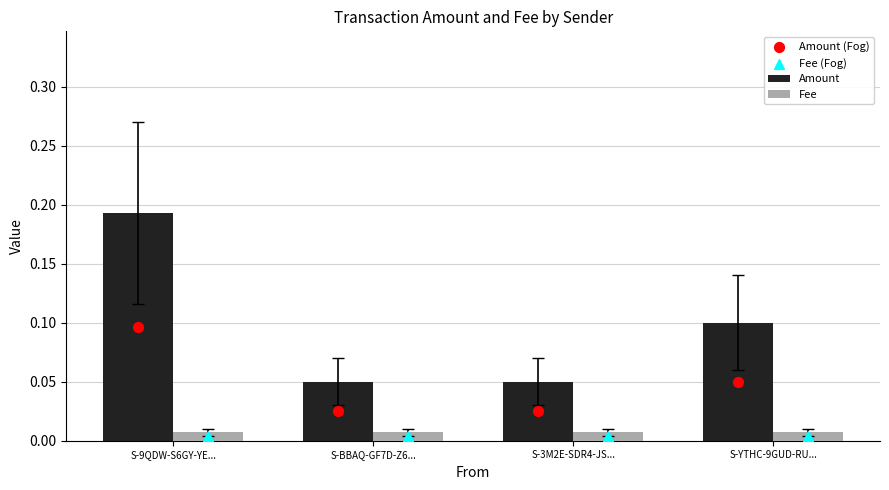

Which series contains the highest Y value?

Amount